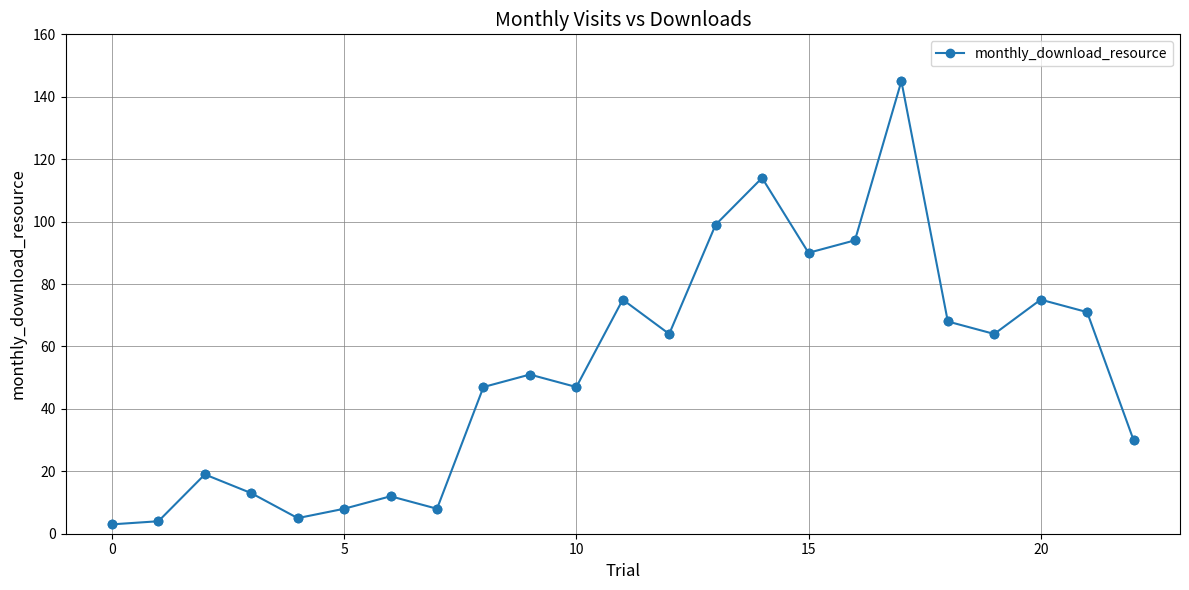

What is the sum of all values?

1206